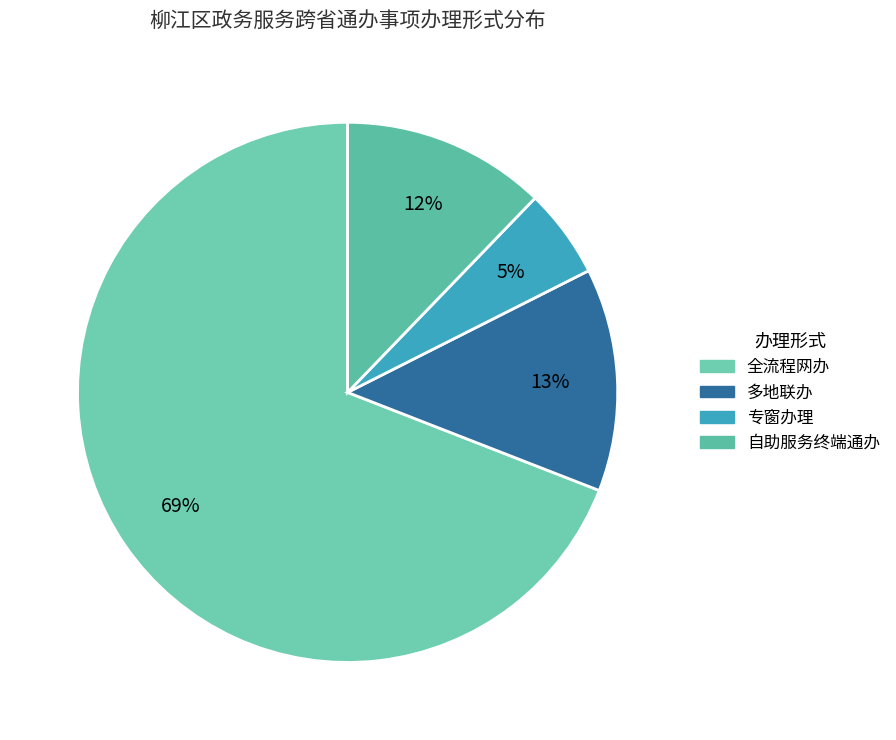

Rank the categories by value from highest to lowest.

全流程网办, 多地联办, 自助服务终端通办, 专窗办理